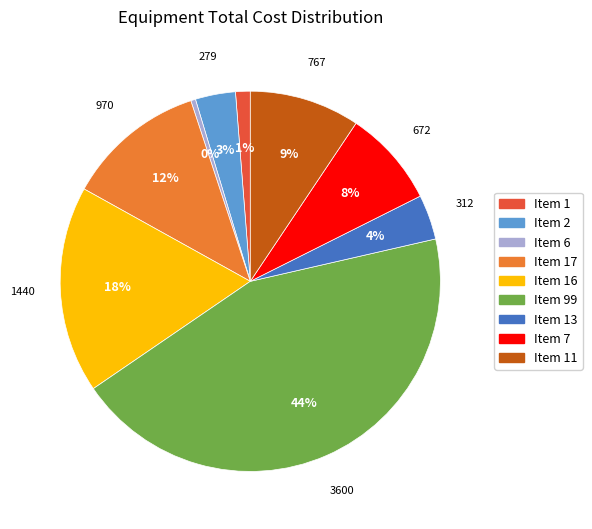

How many slices are in this pie chart?

9